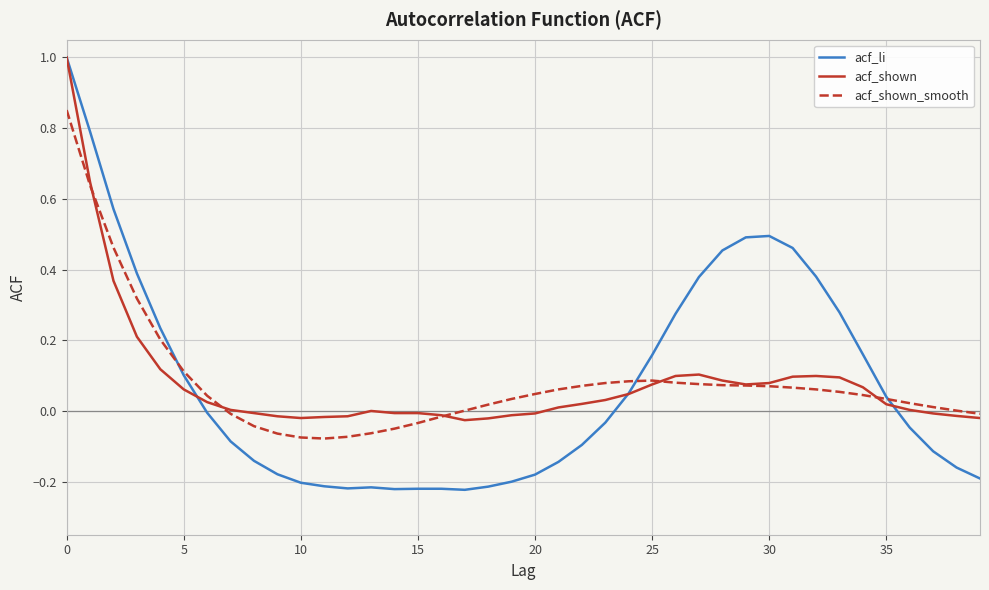

Which series has the widest spread of values?

acf_li